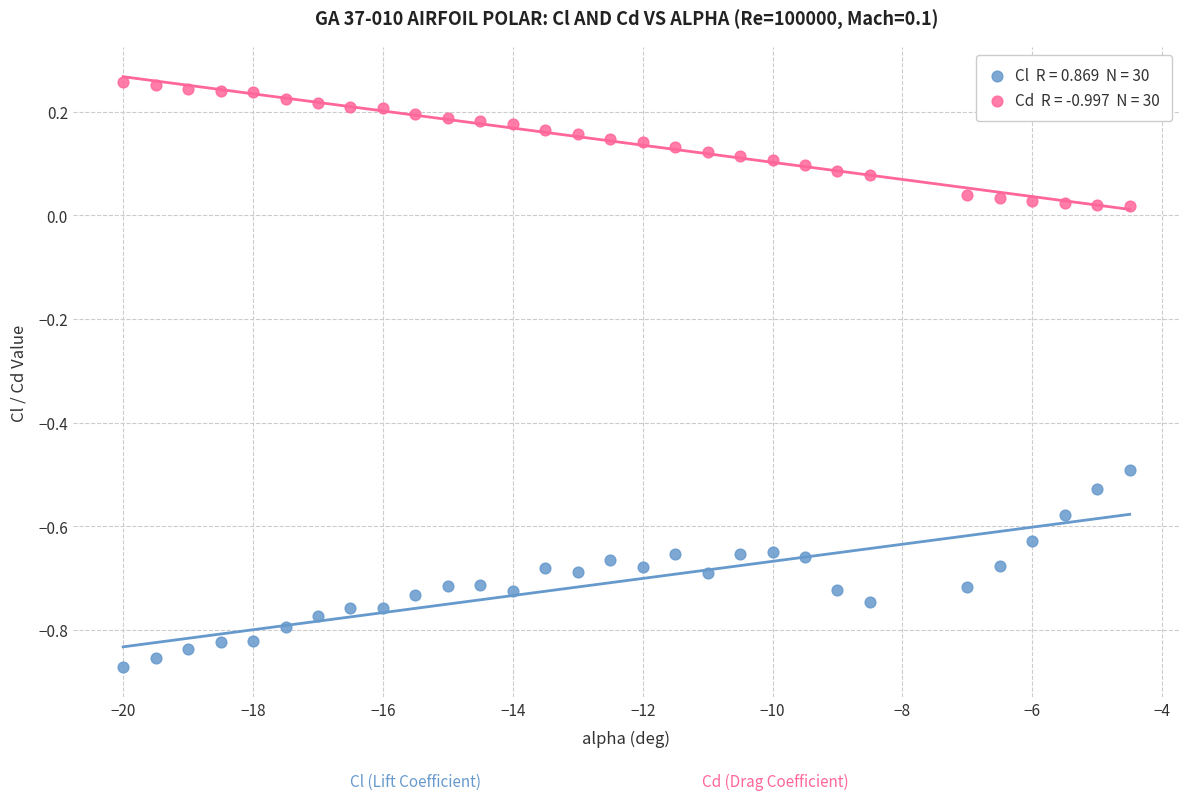

Across all data points, what is the range of X values (max minus min)?

15.5